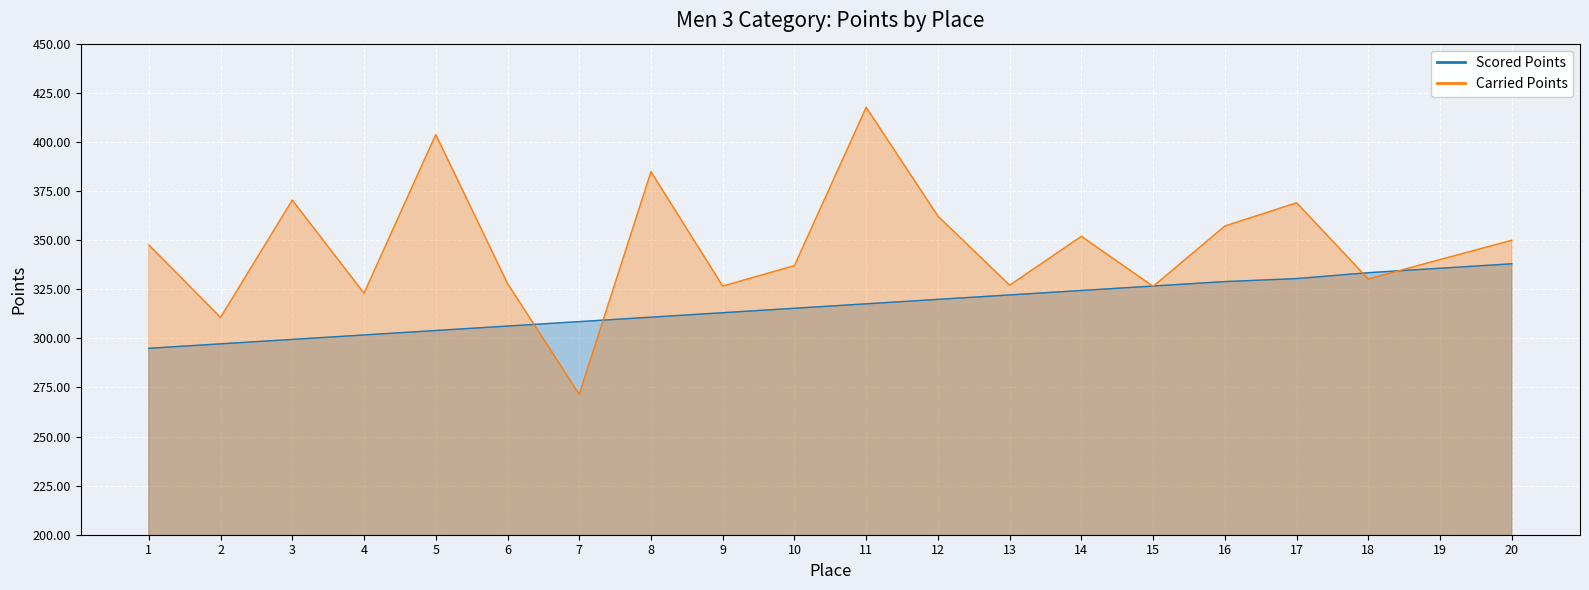

At which category is the sum across all series the highest?

11